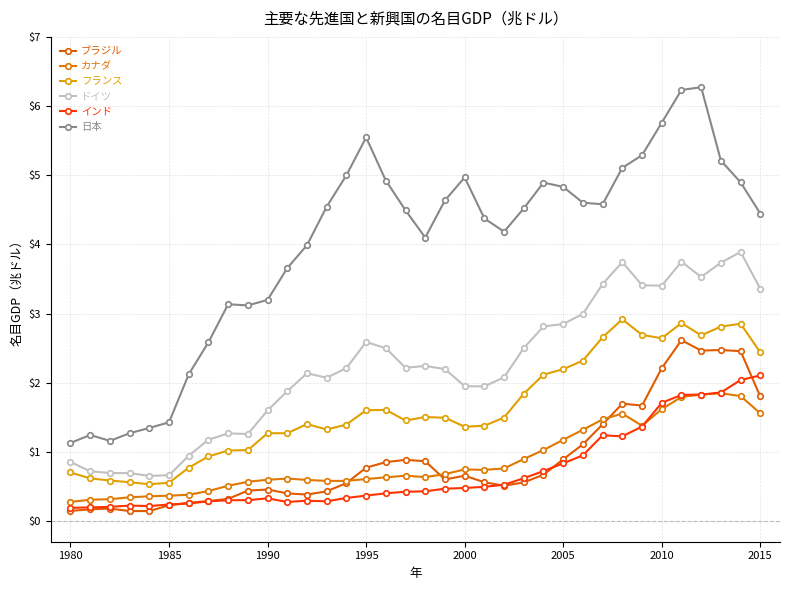

Which series has the widest spread of values?

日本